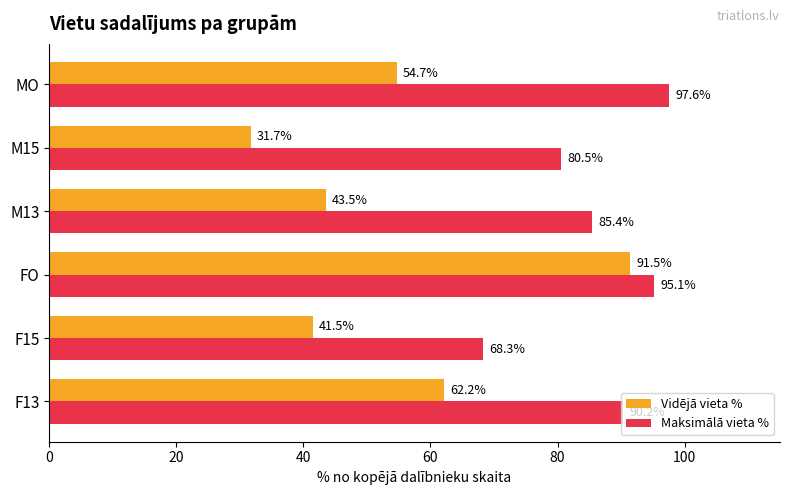

Which series has the largest total across all categories?

Maksimālā vieta %